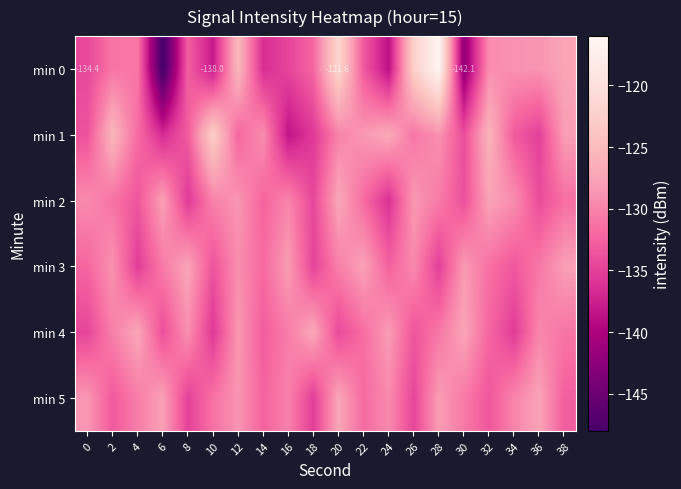

At how many categories does at least one series exceed -142?

20